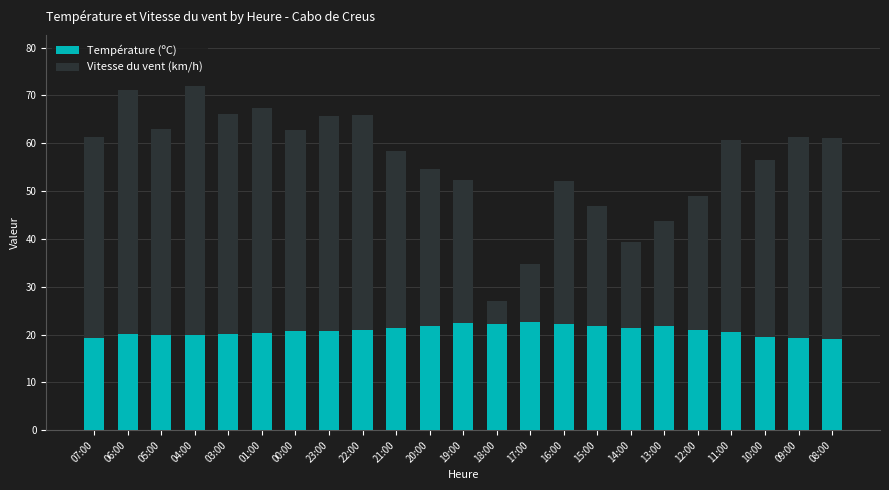

What is the approximate value of Température (ºC) at 09:00?

19.3